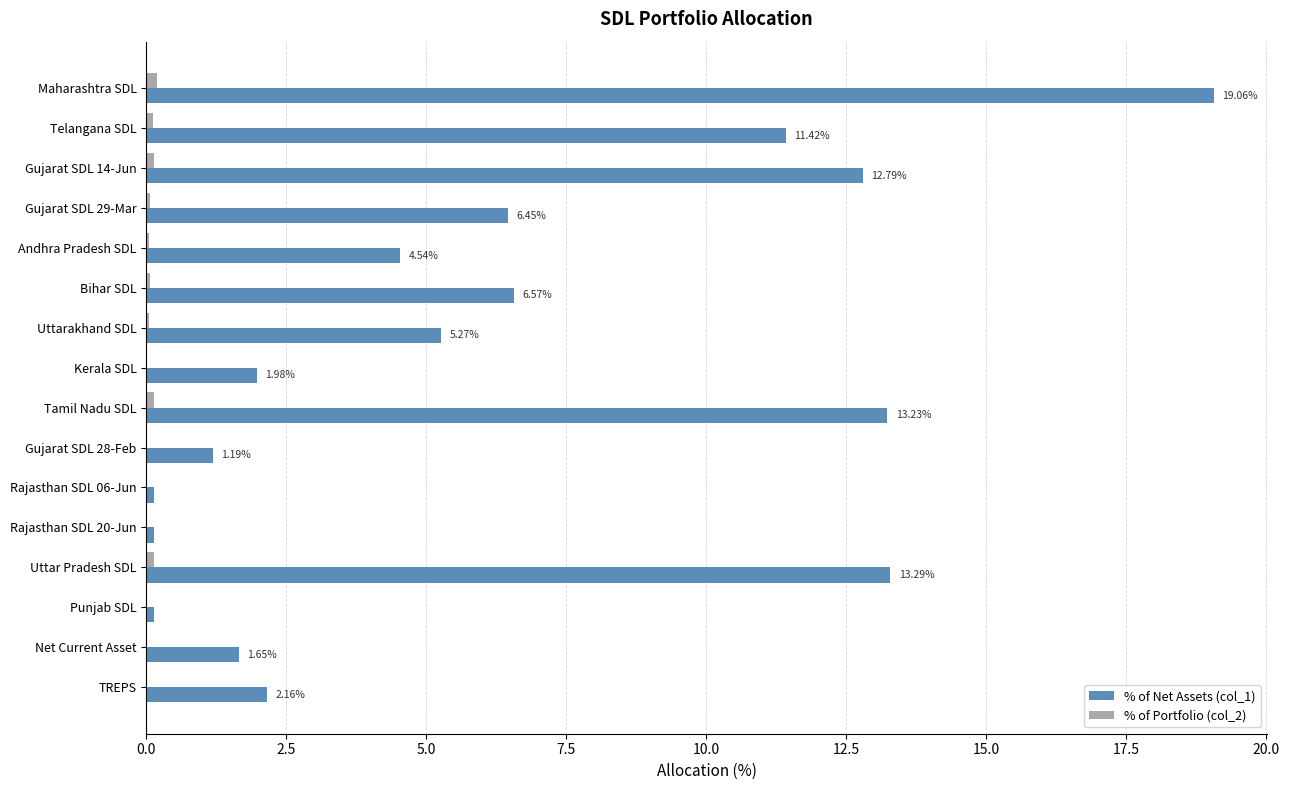

How many distinct data groups are displayed?

2